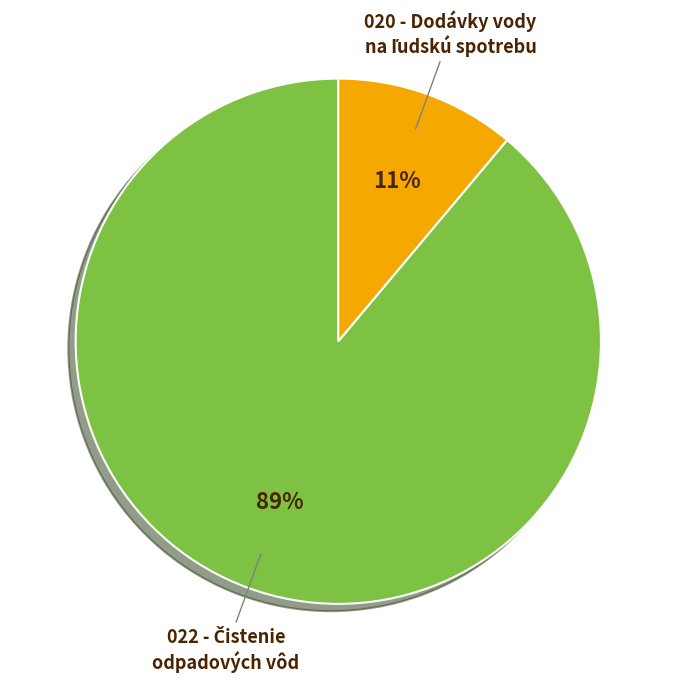

Does any single category account for the majority?

Yes